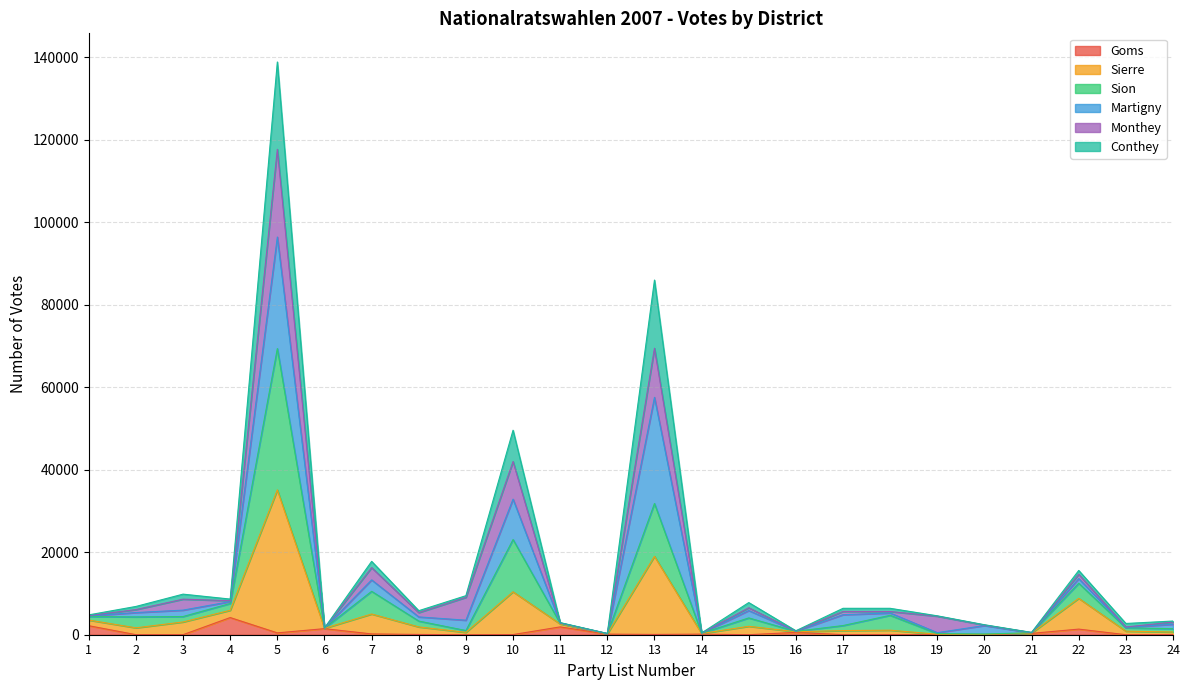

True or false: Conthey and Sion intersect in this chart.

False